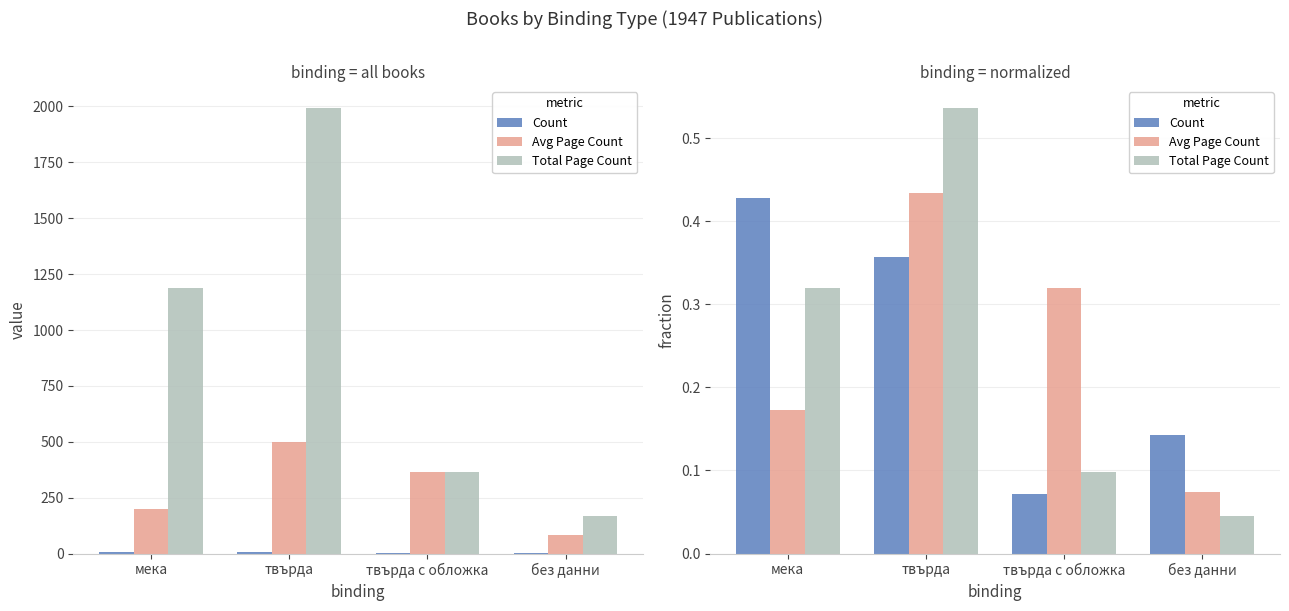

The Total Page Count series shows 0.1 at без данни. True or false?

False